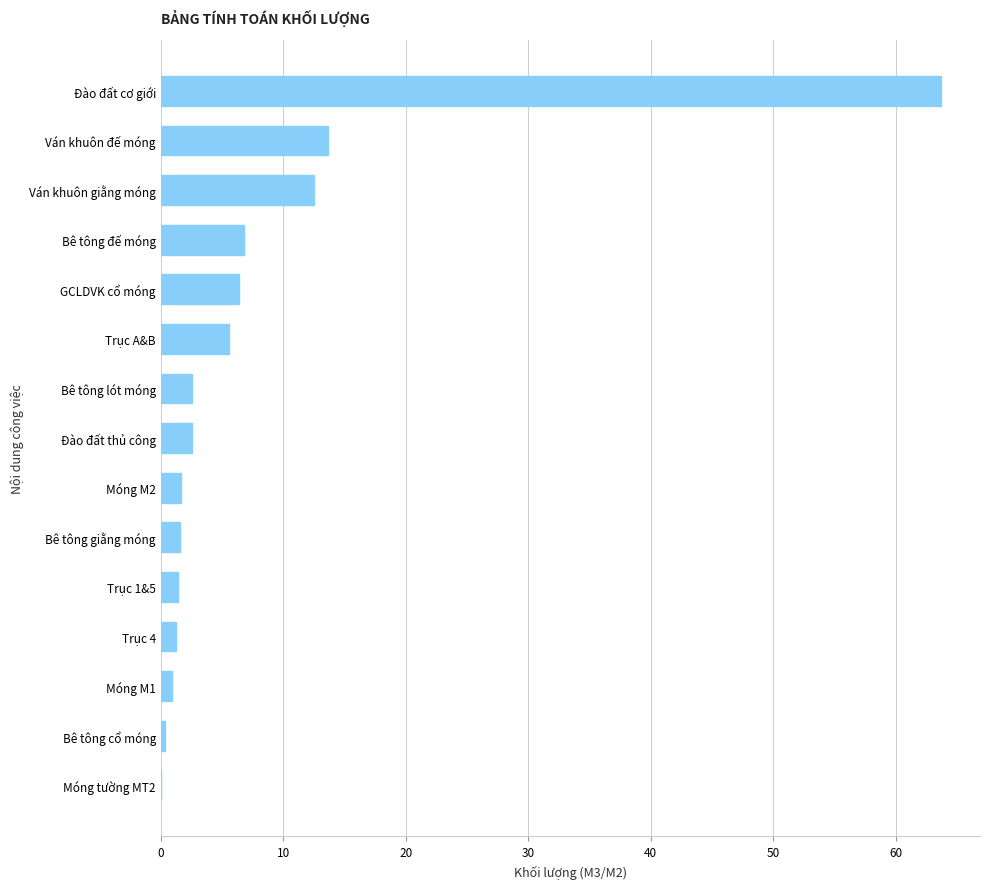

At which category does the chart reach its peak across all series?

Đào đất cơ giới